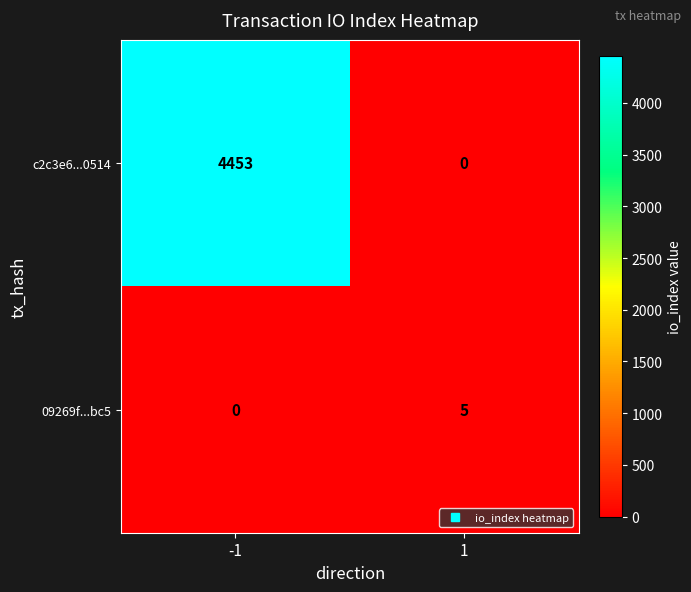

Which category has the highest value across all series?

-1